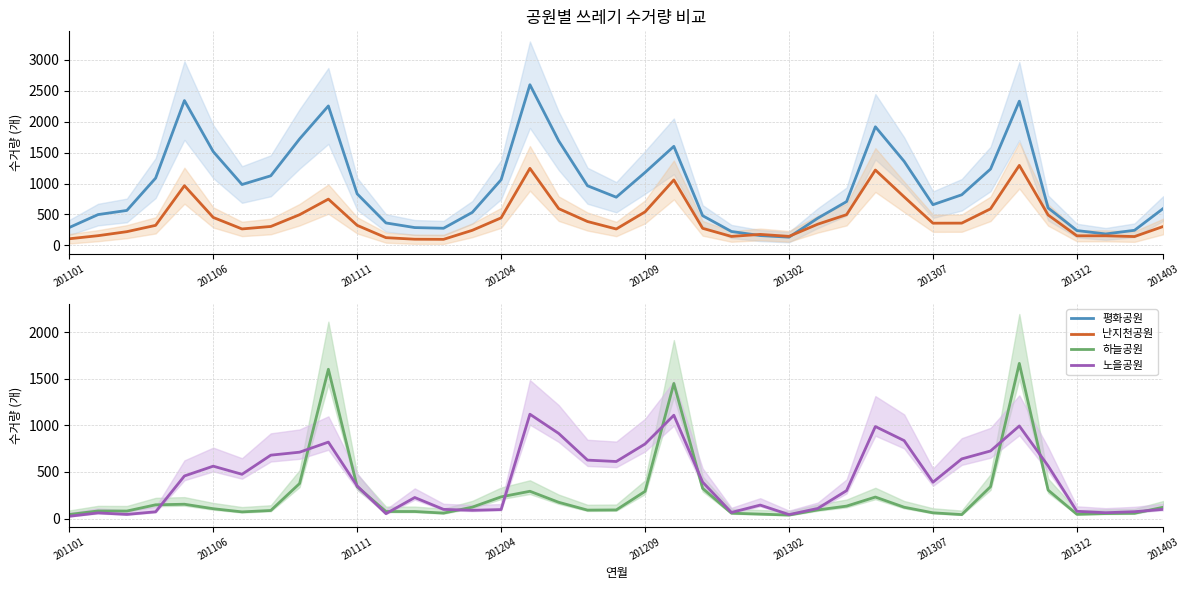

The value of 노을공원 at 201106 is 916. True or false?

False